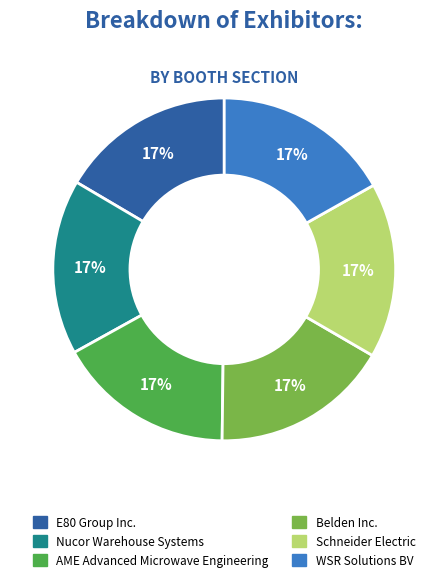

What is the ratio of the value at AME Advanced Microwave Engineering to the value at Belden Inc.?

1.0